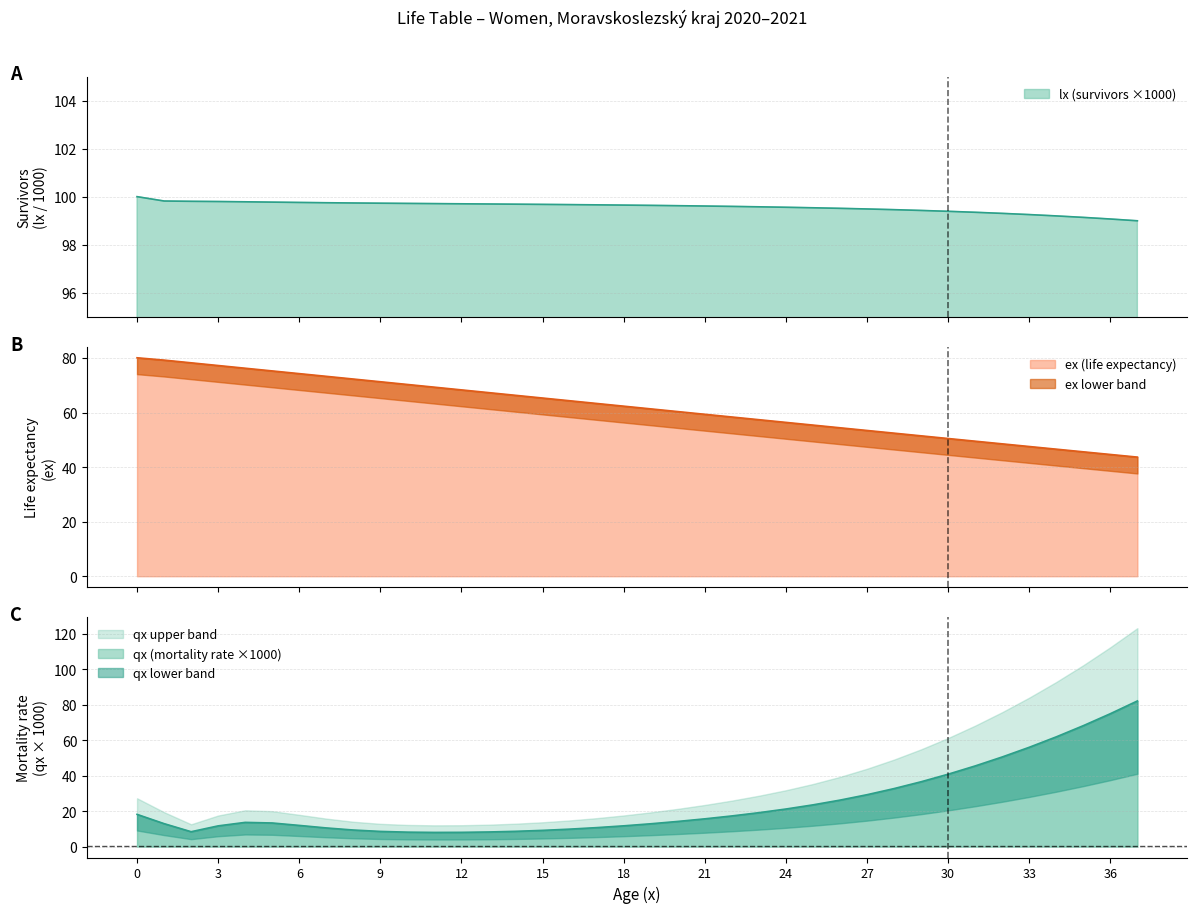

Which category has the highest value in the qx_scaled series?

37